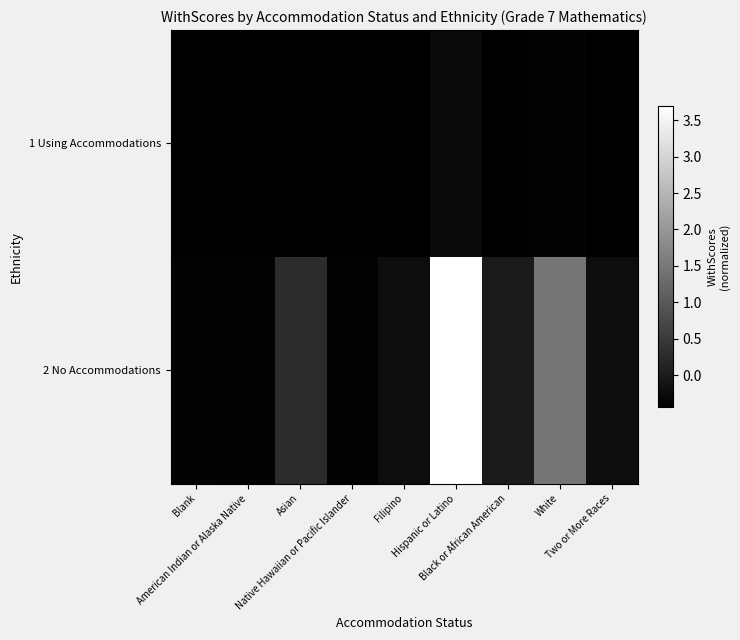

Rank the series at Hispanic or Latino from highest to lowest value.

2 No Accommodations, 1 Using Accommodations